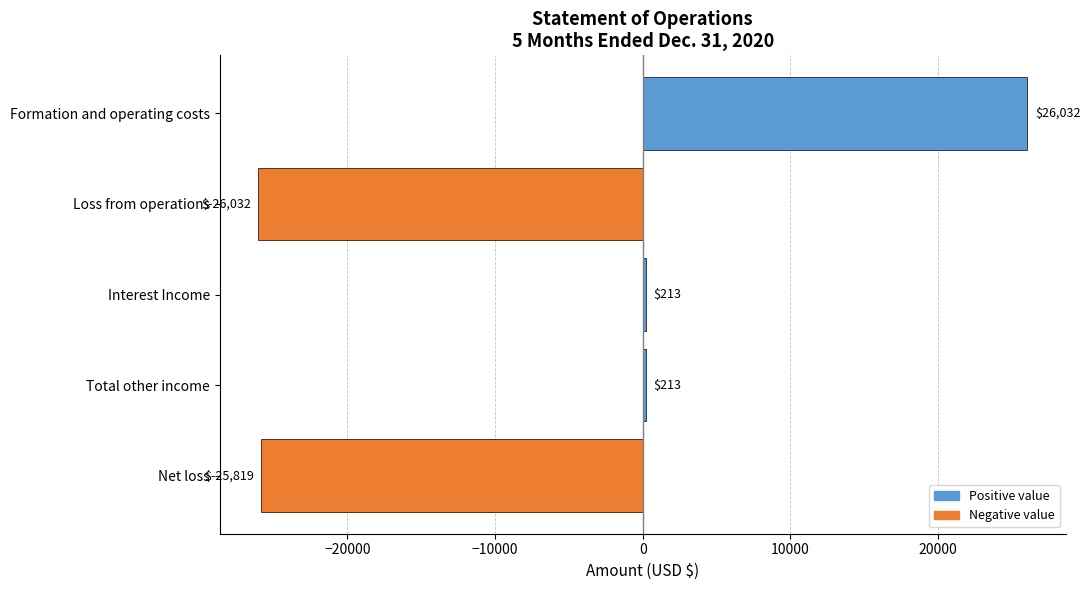

What is the smallest value displayed?

-26032